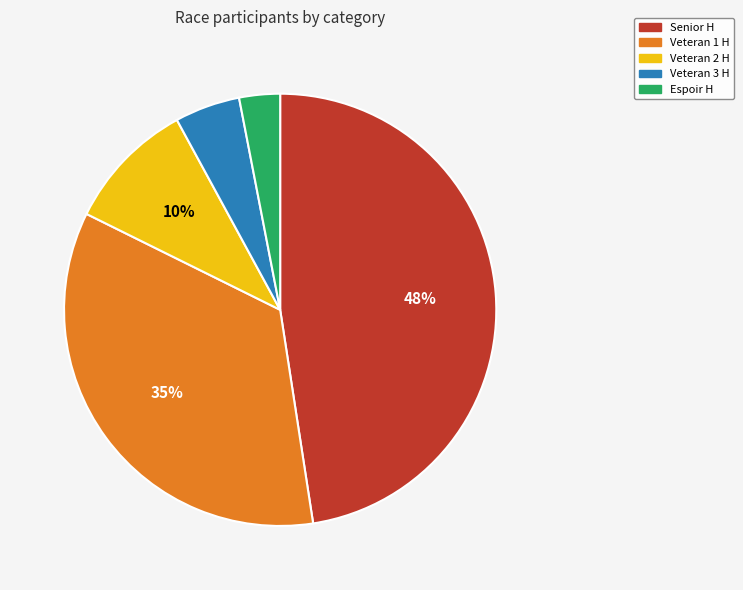

How many slices are in this pie chart?

5